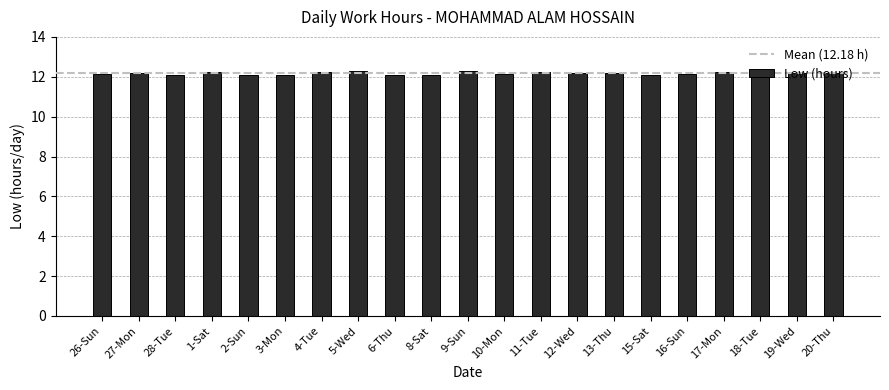

The value at 8-Sat is 16.5. True or false?

False